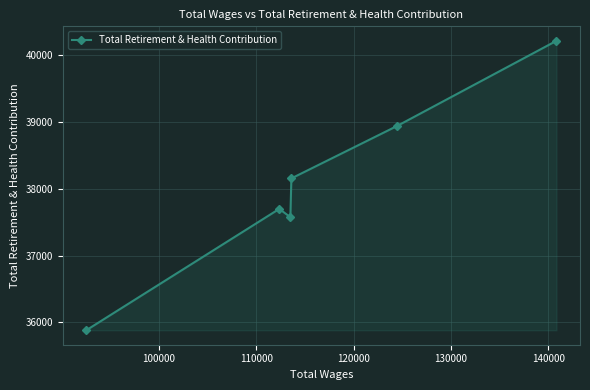

What is the average value?

38077